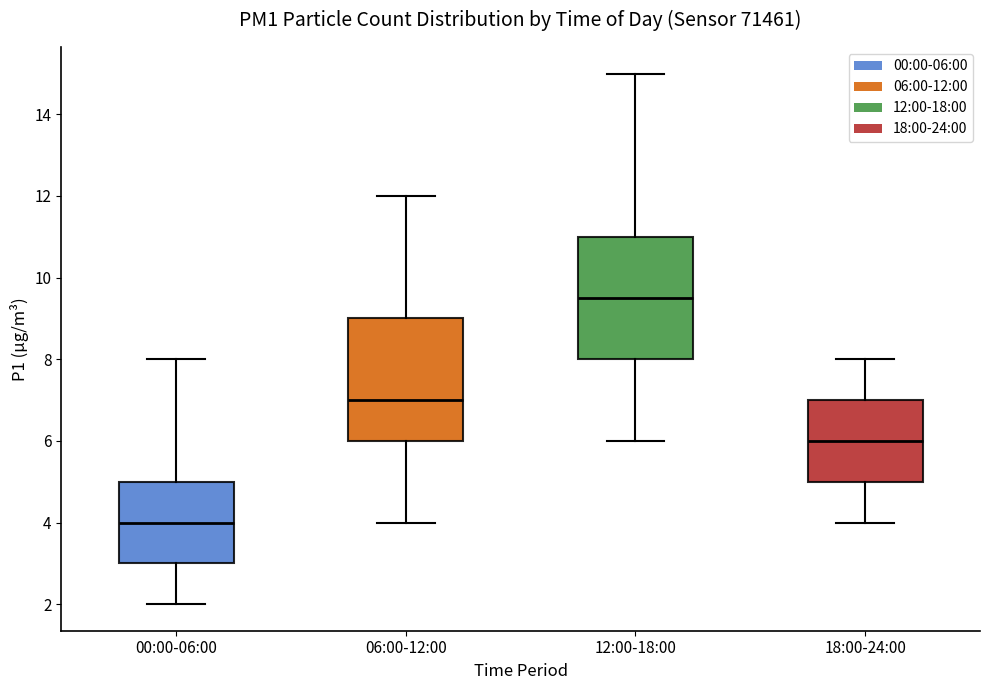

Reading left to right, read every box against the y-axis: the position of its median line, the range the box covers, and the ends of its whiskers. The values are not printed on the chart, so give them approximately, as read against the axis.

00:00-06:00: median 4.0, box 3.0 to 5.0, whiskers 2.0 to 8.0
06:00-12:00: median 7.0, box 6.0 to 9.0, whiskers 4.0 to 12.0
12:00-18:00: median 9.6, box 8.0 to 11.0, whiskers 6.0 to 15.0
18:00-24:00: median 6.0, box 5.0 to 7.0, whiskers 4.0 to 8.0